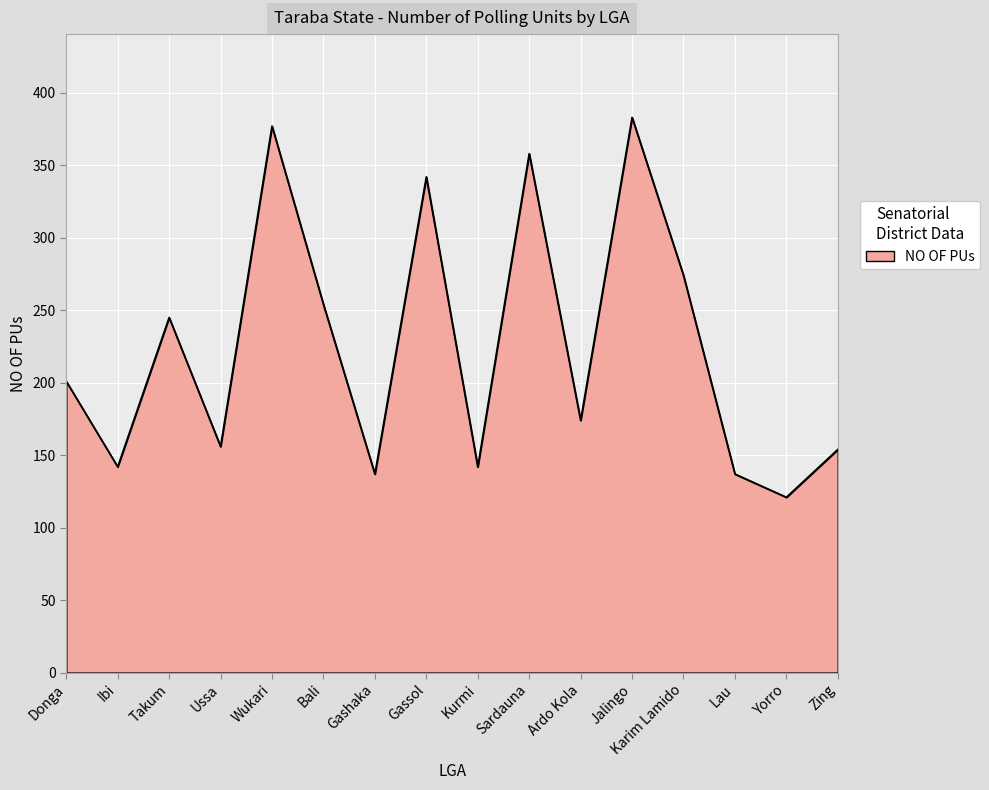

What is the greatest value displayed?

383